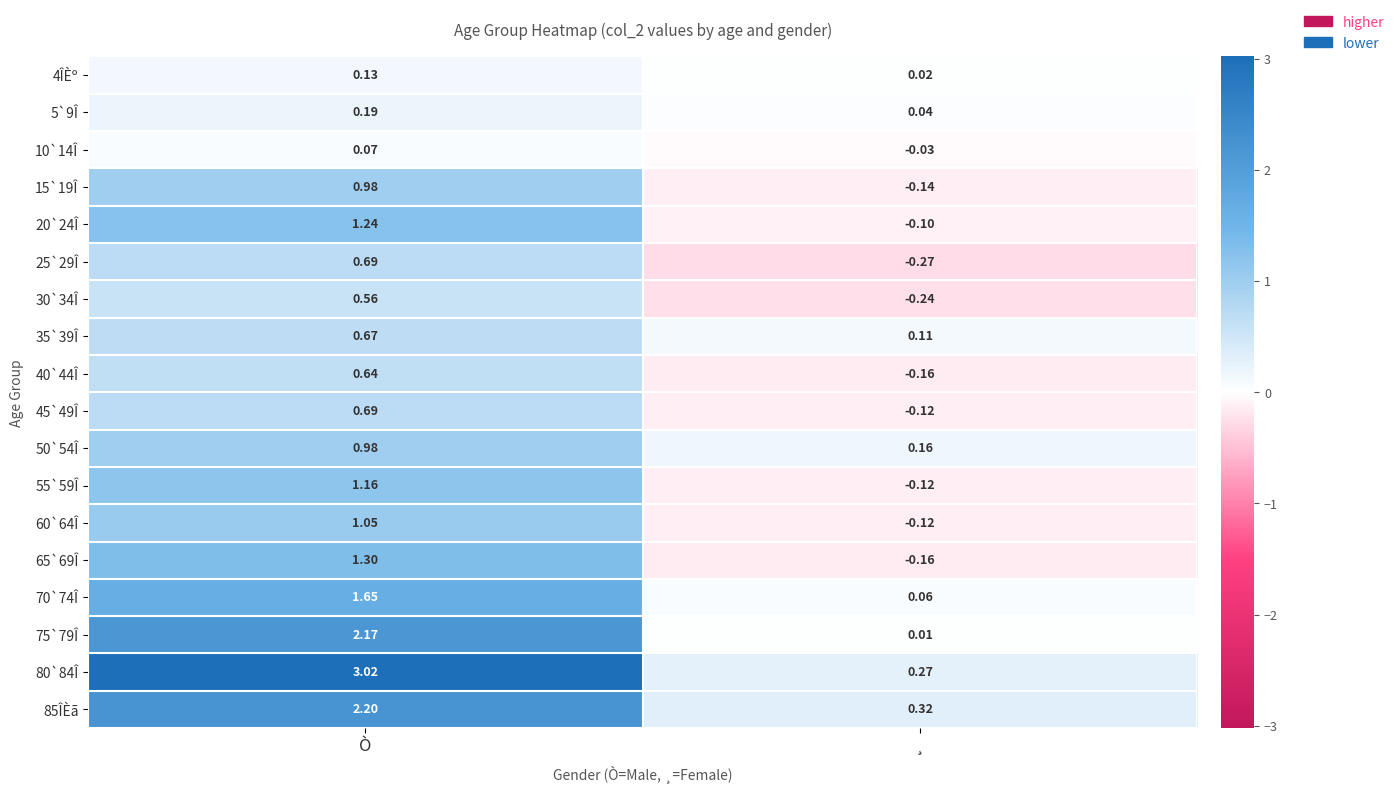

Which label corresponds to the smallest value in the chart?

¸